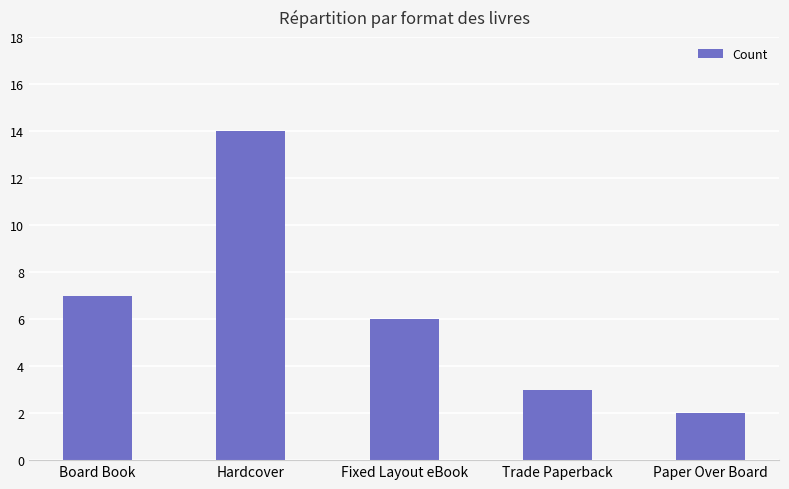

Rank the categories by value from highest to lowest.

Hardcover, Board Book, Fixed Layout eBook, Trade Paperback, Paper Over Board